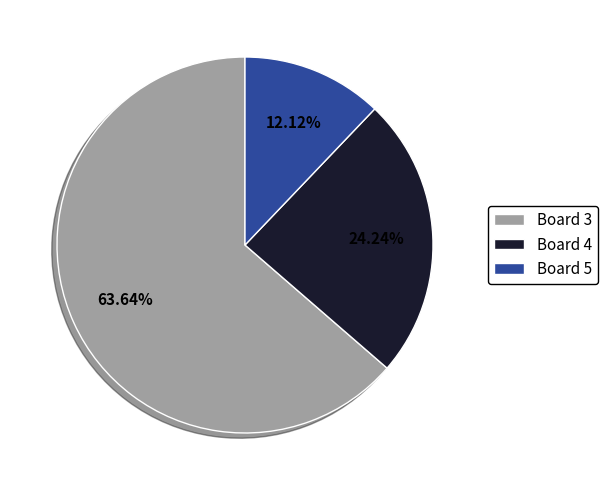

Approximately how many times larger is the value at Board 3 compared to Board 4?

2.6